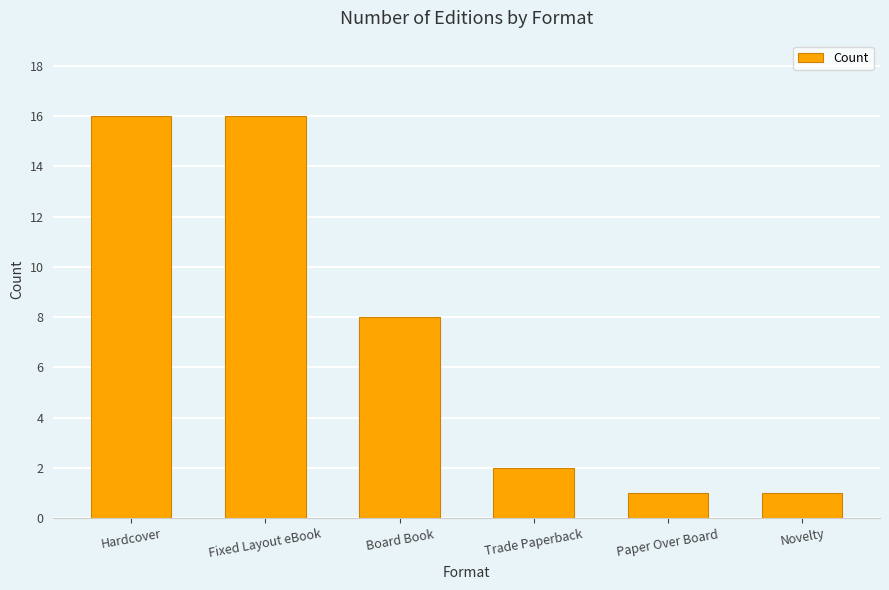

What is the label of the 4th bar from the right?

Board Book